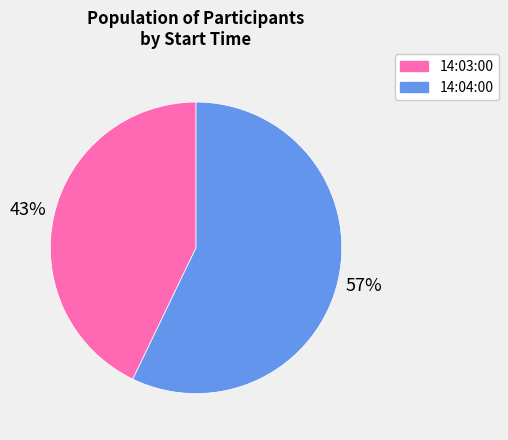

Which has a higher value, 14:04:00 or 14:03:00?

14:04:00